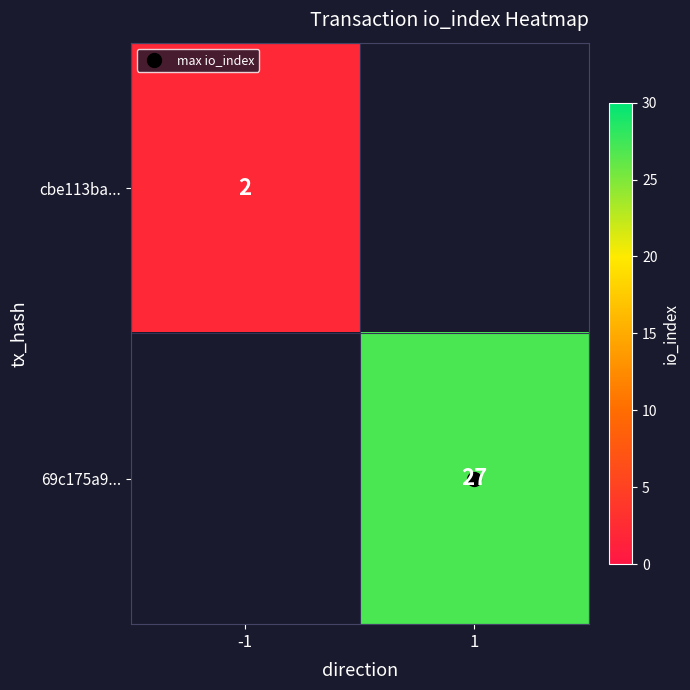

List the series in order of their overall mean, lowest first.

cbe113ba..., 69c175a9...